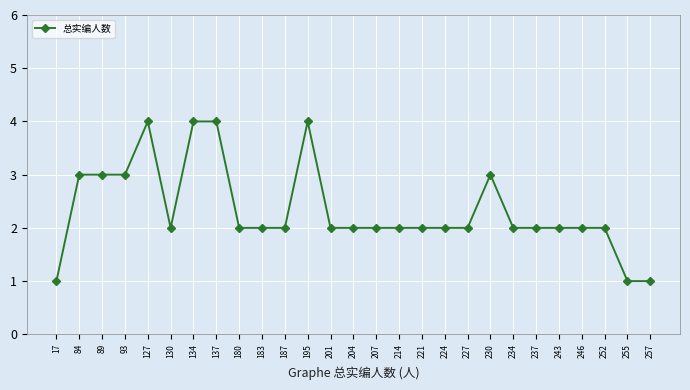

Does the chart have visible grid lines?

Yes